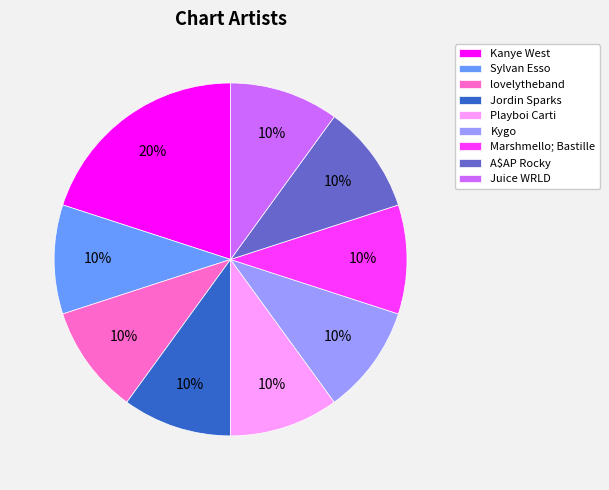

To the nearest percent, what is the combined percentage of A$AP Rocky and Jordin Sparks?

20%